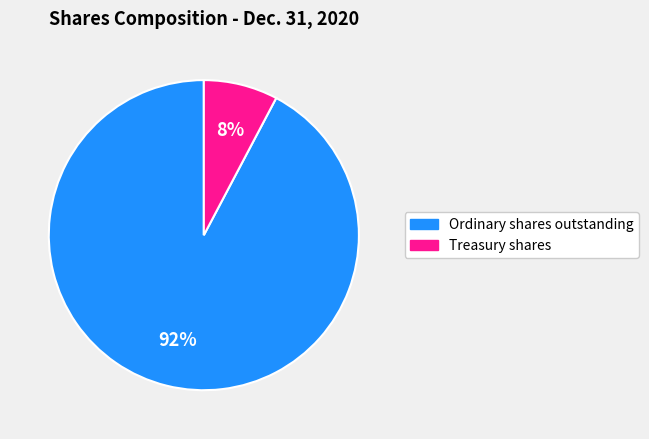

Does any single category account for the majority?

Yes